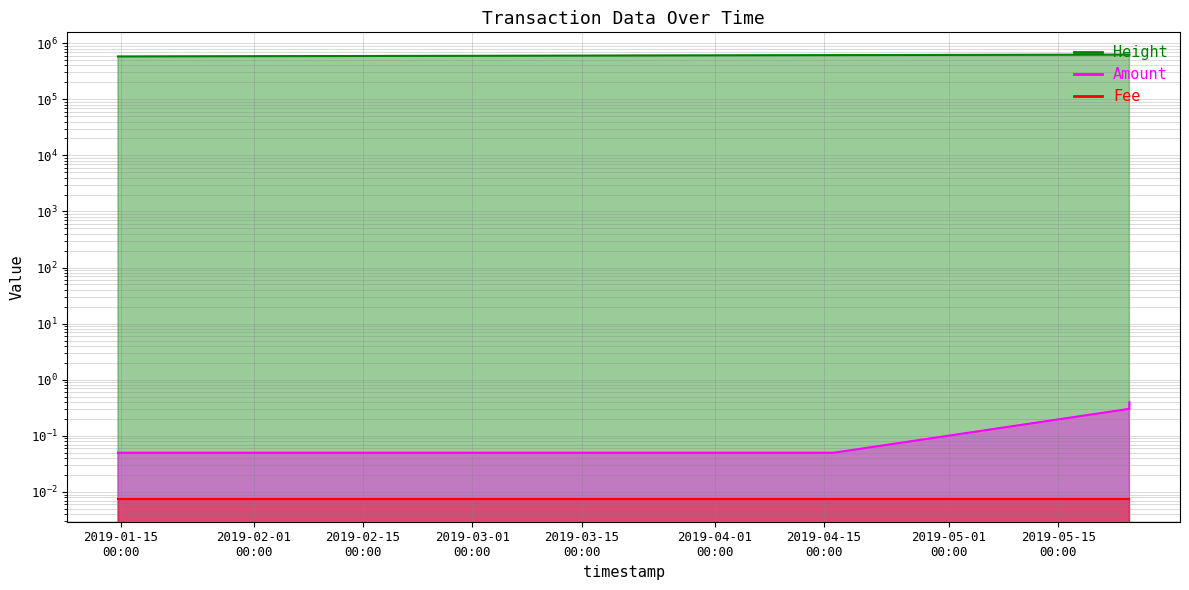

What is the sum of all Amount values?

0.8